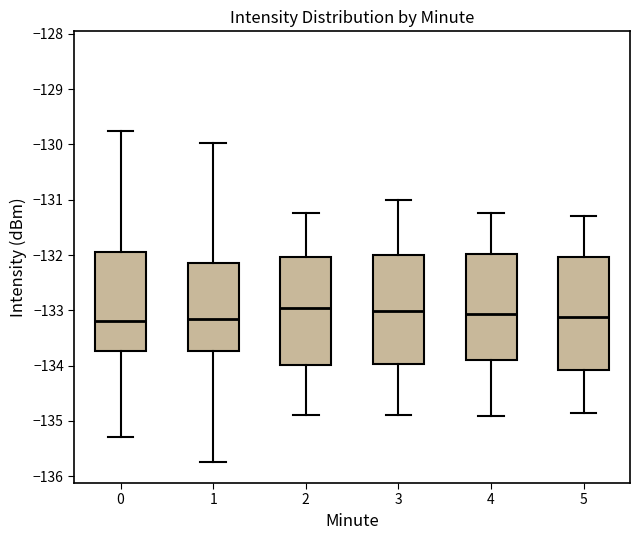

Where is the lower edge of the box at x = 0 on the y-axis? The values are not printed on the chart, so give them approximately, as read against the axis.

-133.7